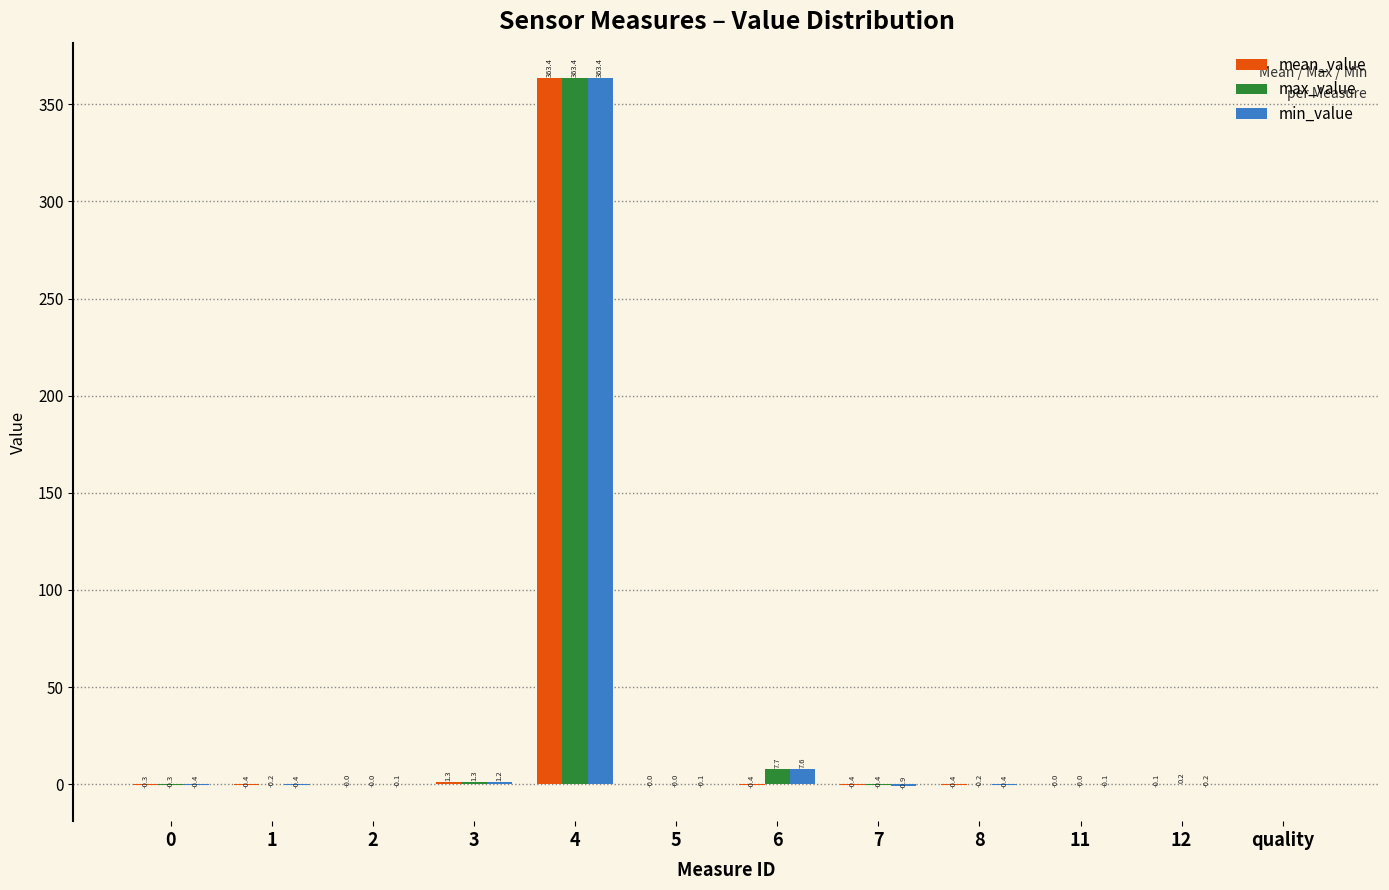

Between 0 and 12, which series saw the biggest shift?

max_value